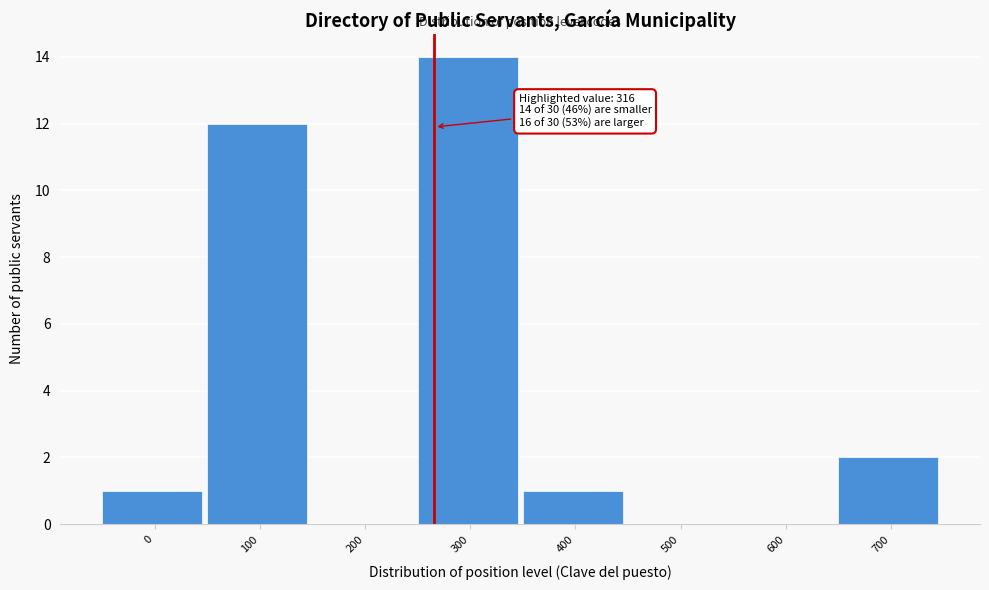

Reading left to right, extract all data points from this chart.

0=1	100=12	200=0	300=14	400=1	500=0	600=0	700=2